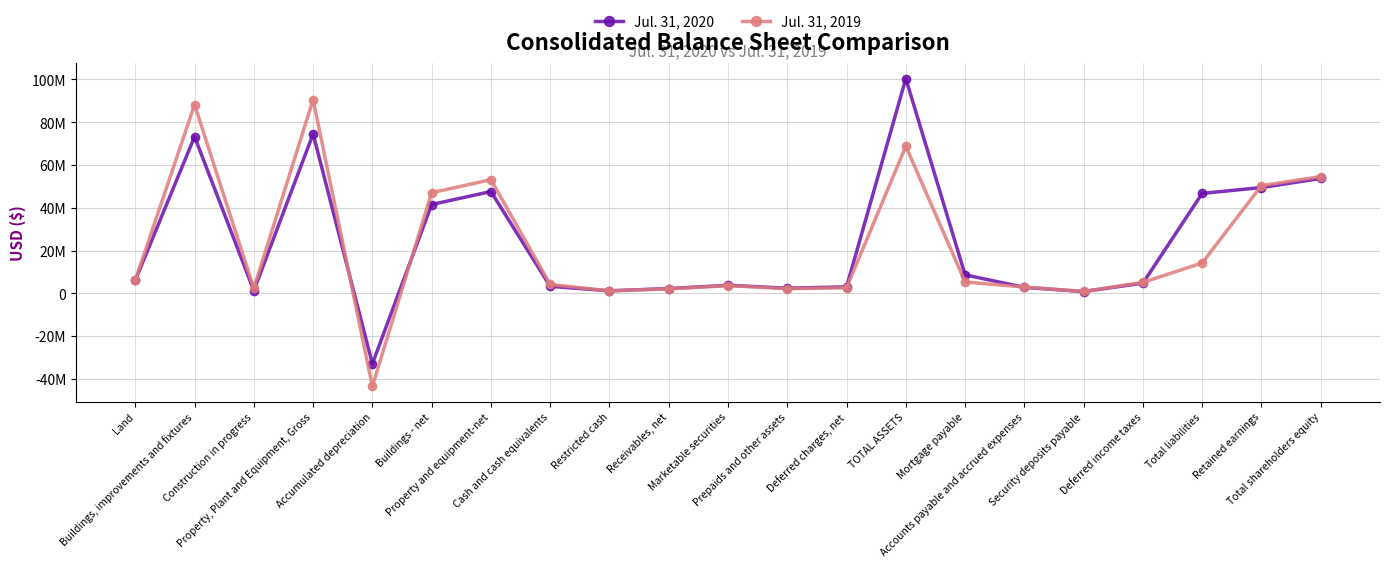

At which category does the chart reach its peak across all series?

TOTAL ASSETS